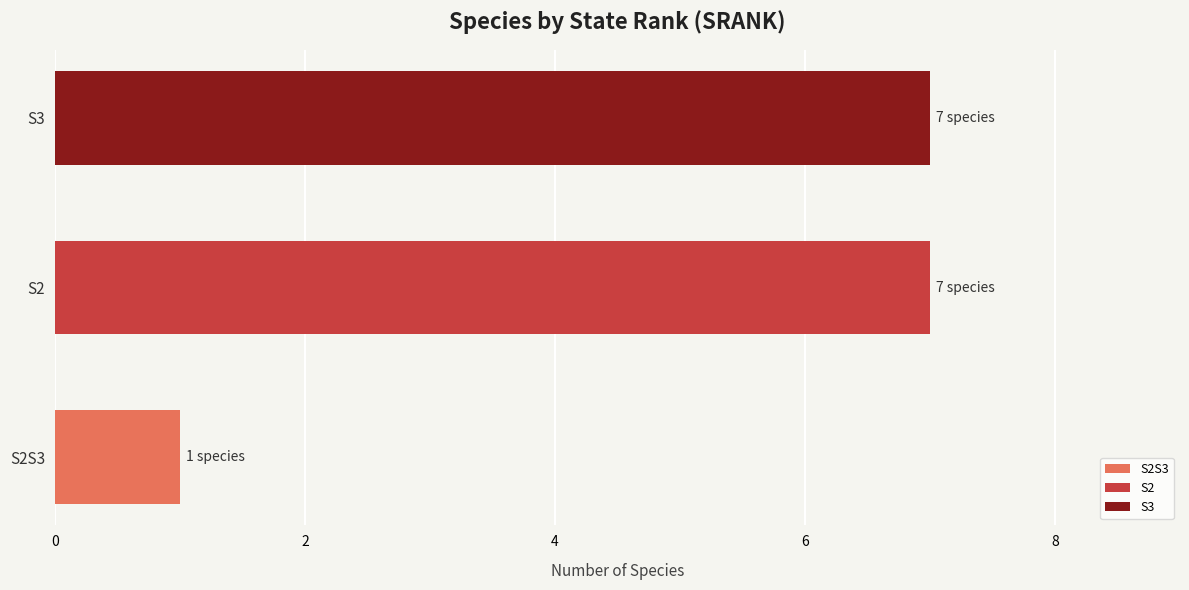

Which has a higher value, S2S3 or S3?

S3